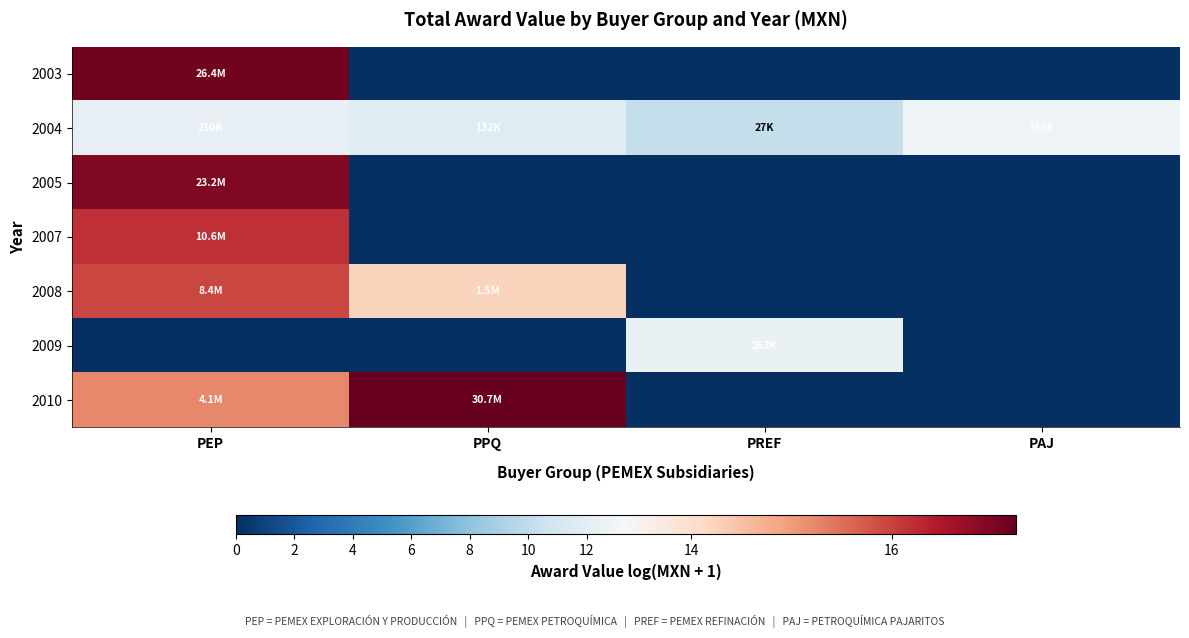

Rank the series at PPQ from lowest to highest value.

2003, 2005, 2007, 2009, 2004, 2008, 2010